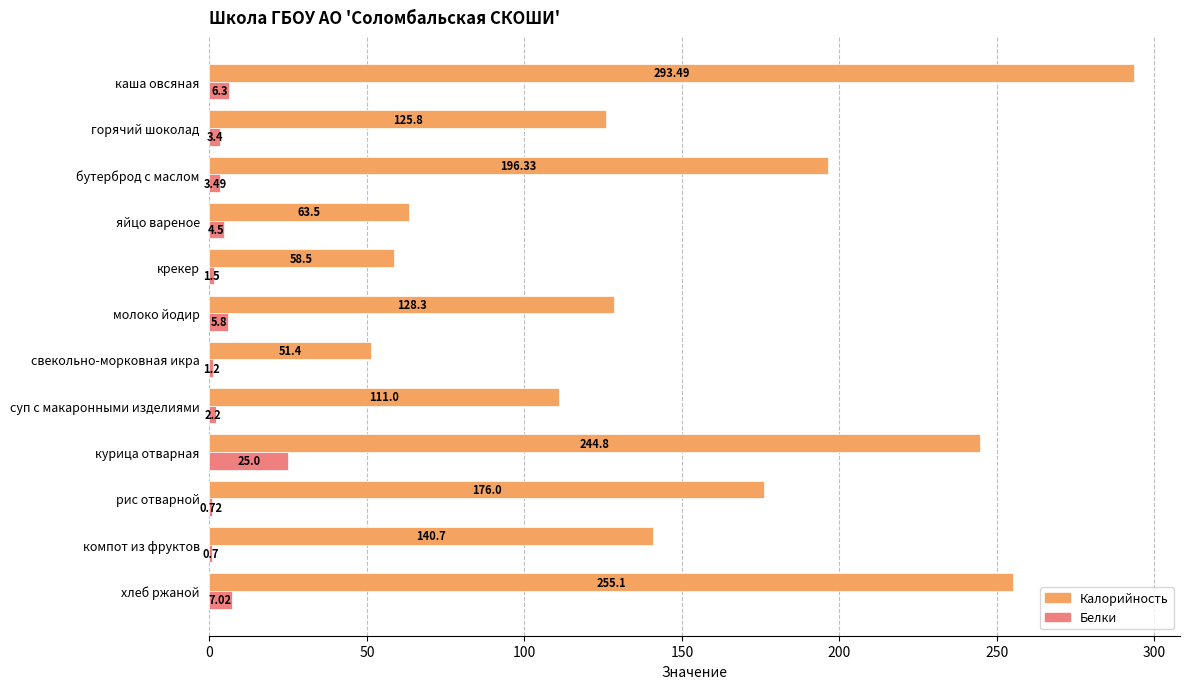

Where is Белки nearest to the value 12?

хлеб ржаной